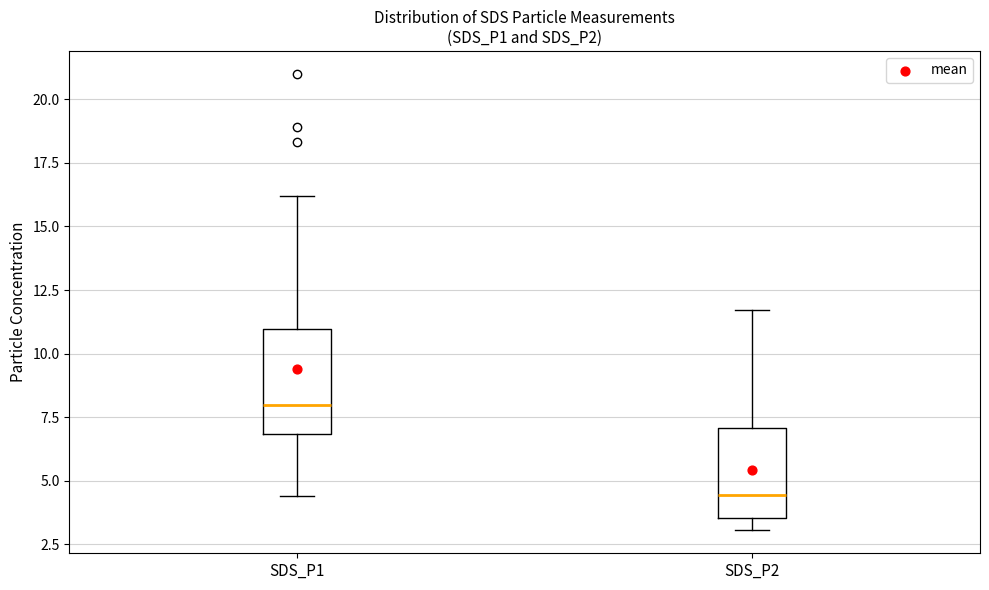

Reading left to right, transcribe this box plot: for each box, give where its median line is, the range the box spans, and where its two whiskers end, as read against the y-axis. The values are not printed on the chart, so give them approximately, as read against the axis.

SDS_P1: median 8.0, box 7.0 to 11.0, whiskers 4.5 to 16.0
SDS_P2: median 4.5, box 3.5 to 7.0, whiskers 3.0 to 11.5